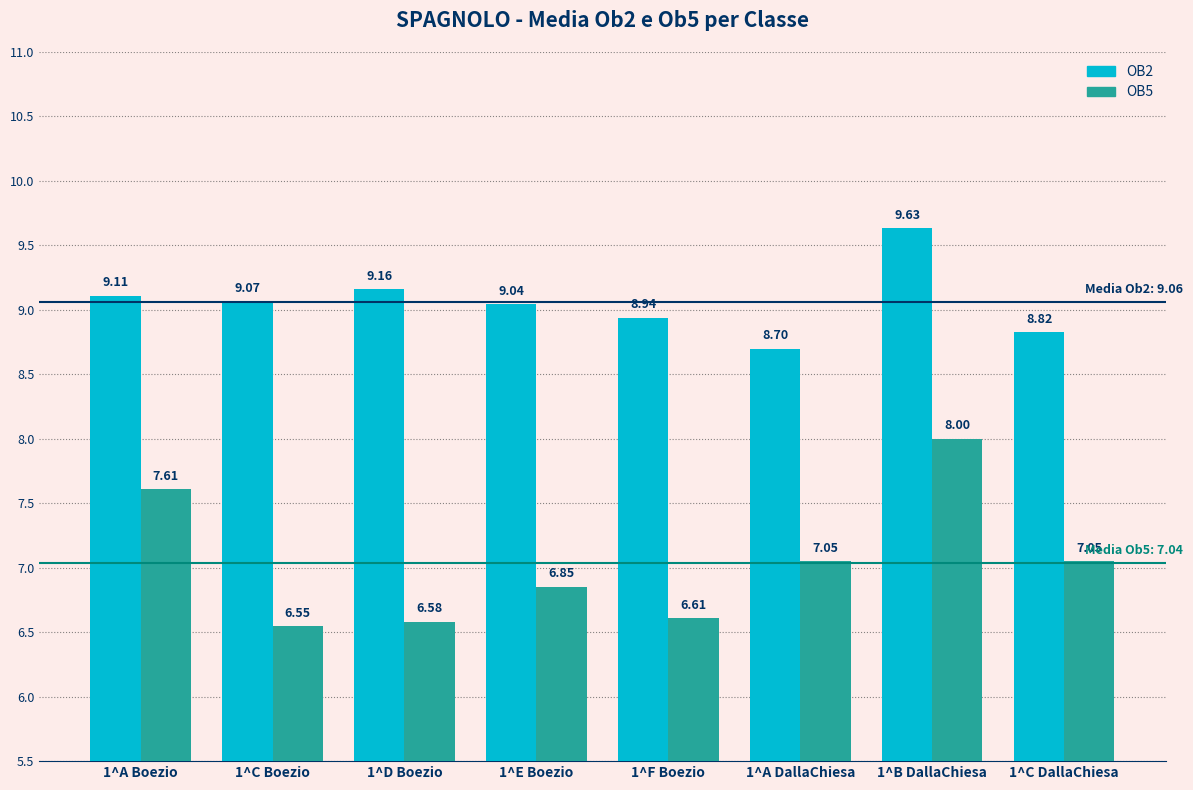

At which label does OB2 reach its peak?

1^B DallaChiesa